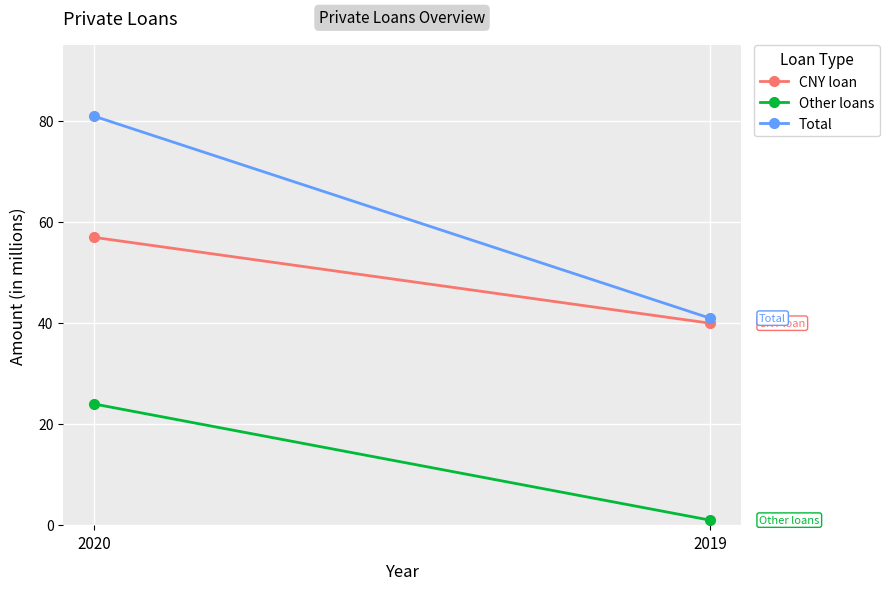

At 2019, list the series in order from smallest to largest.

Other loans, CNY loan, Total